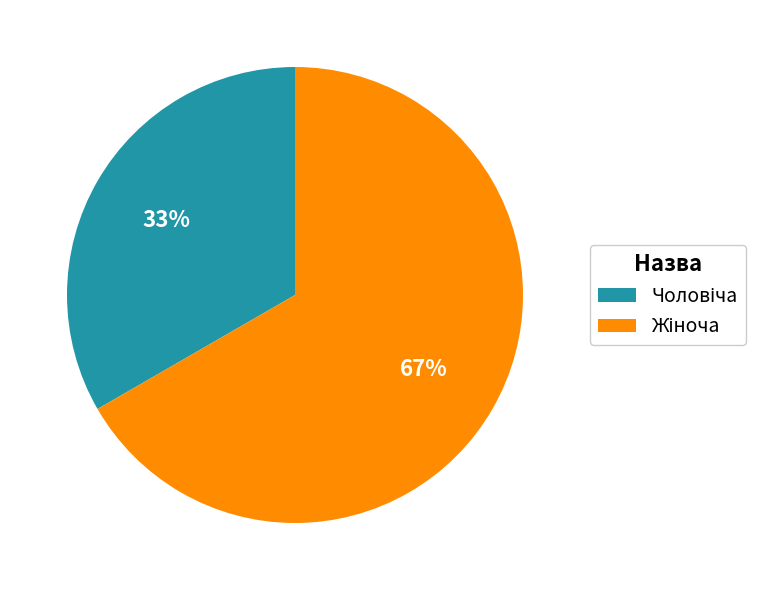

To the nearest percent, what is the average slice percentage?

50%